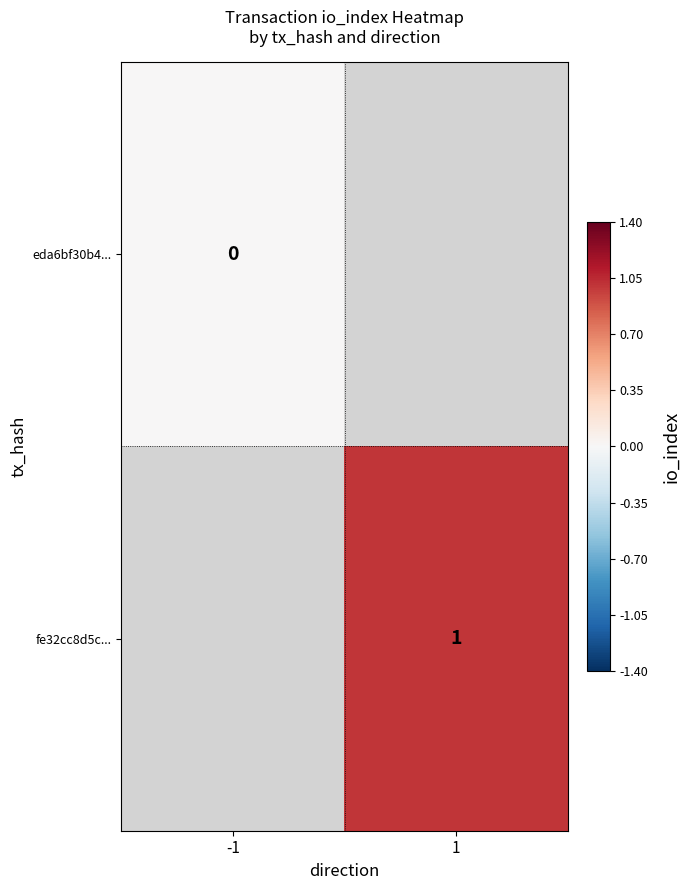

At how many categories does at least one series exceed 0?

1